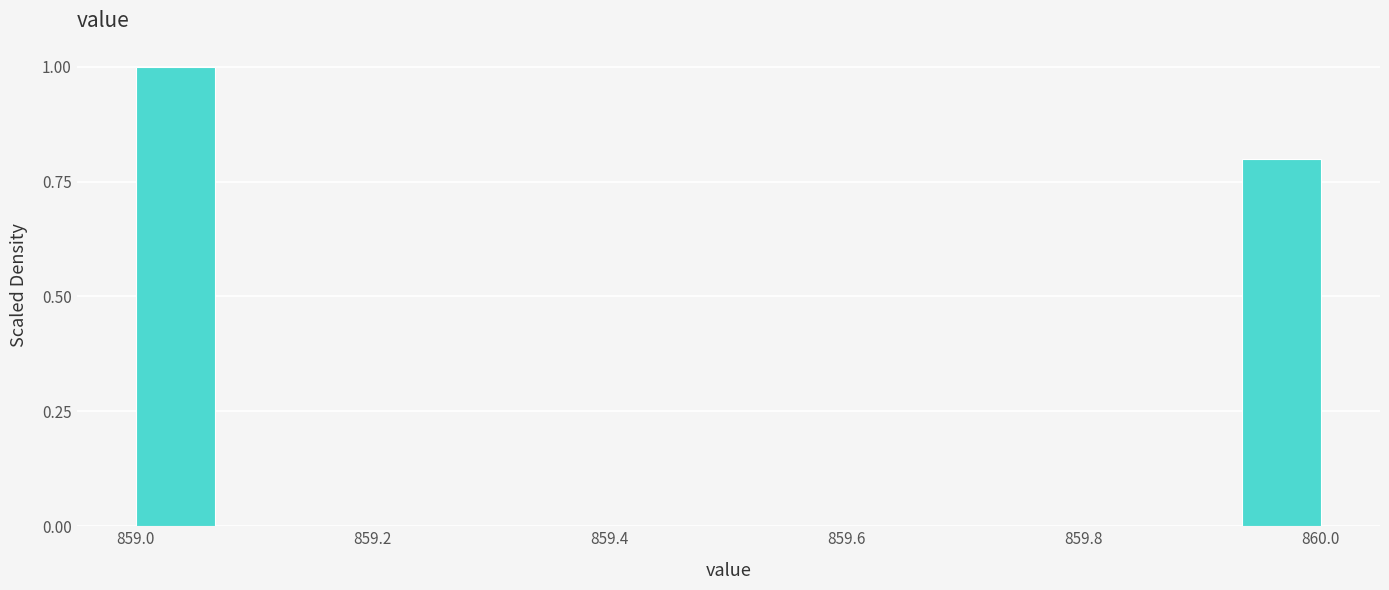

Around what value on the x-axis is the tallest bar? Give the approximate position of its centre, as read against the axis.

859.04